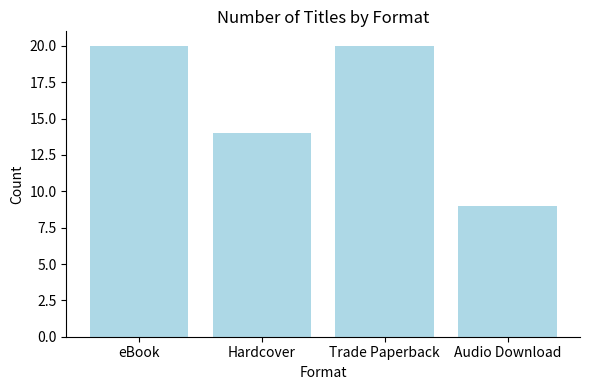

What is the label of the 1st bar from the right?

Audio Download